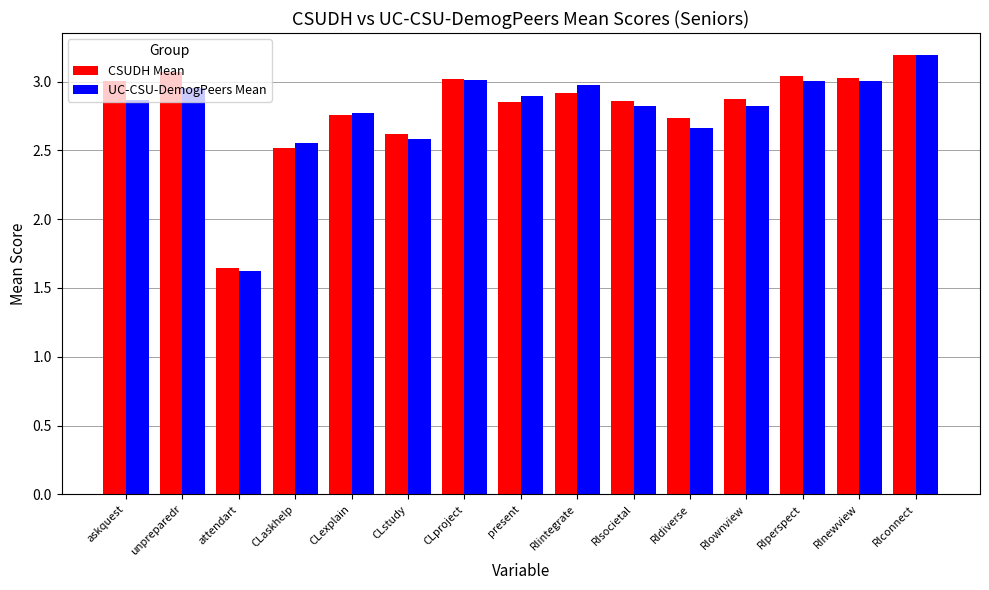

Which series has the largest range (max minus min)?

UC-CSU-DemogPeers Mean